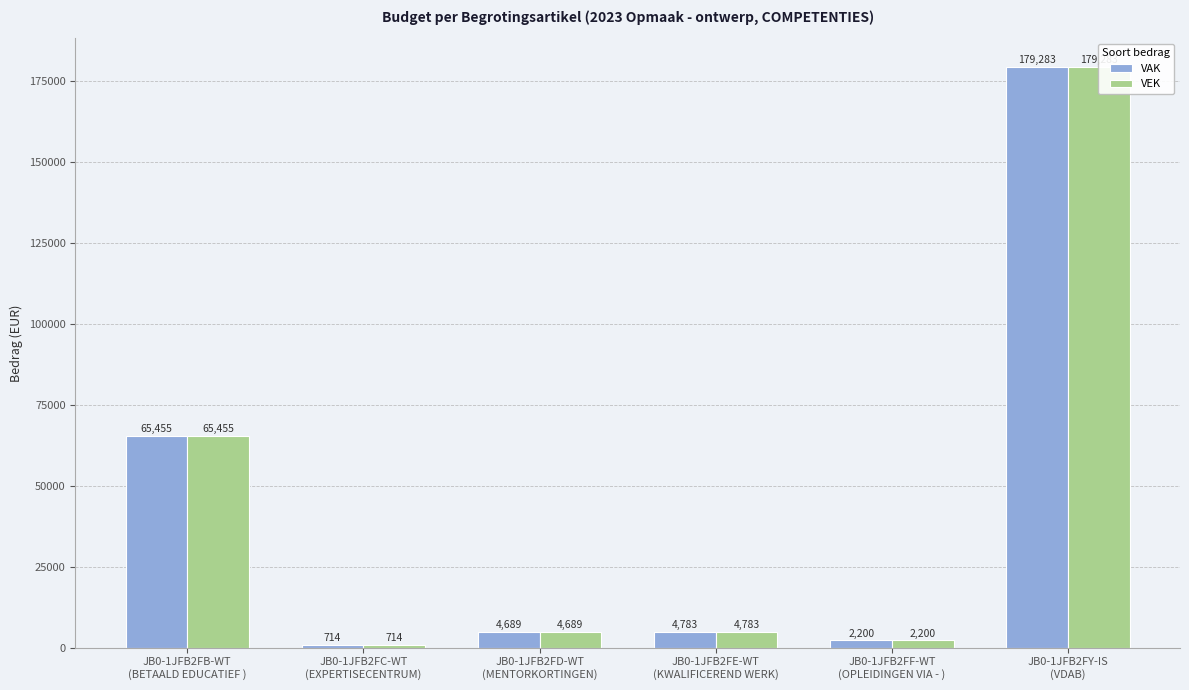

What is the total value across all series at JB0-1JFB2FF-WT
(OPLEIDINGEN VIA - )?

4400